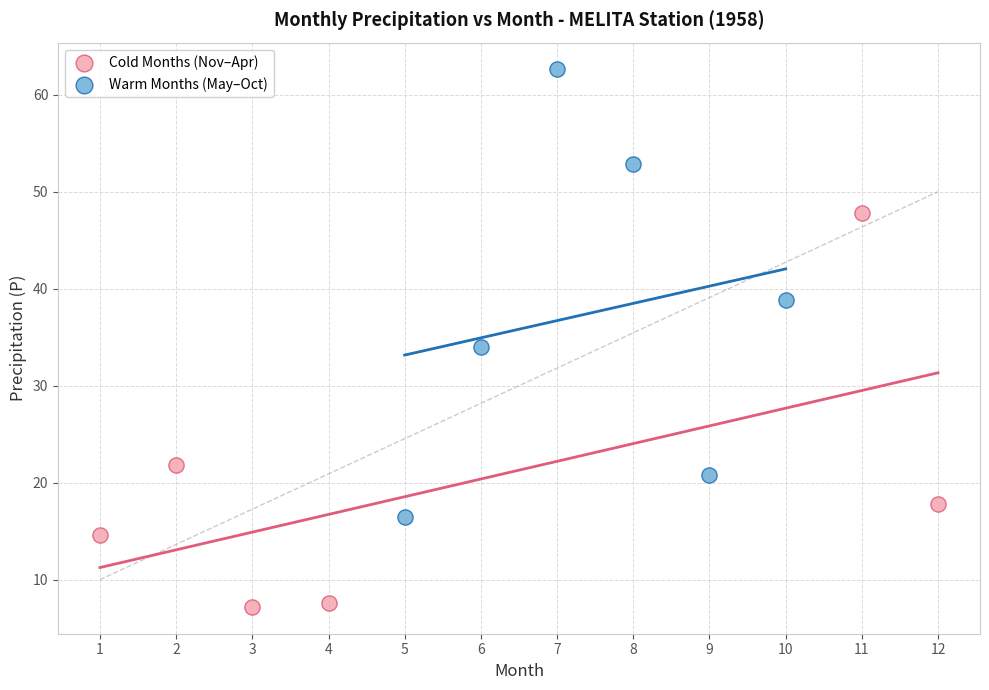

Which series has the widest spread of Y values?

Warm Months (May–Oct)